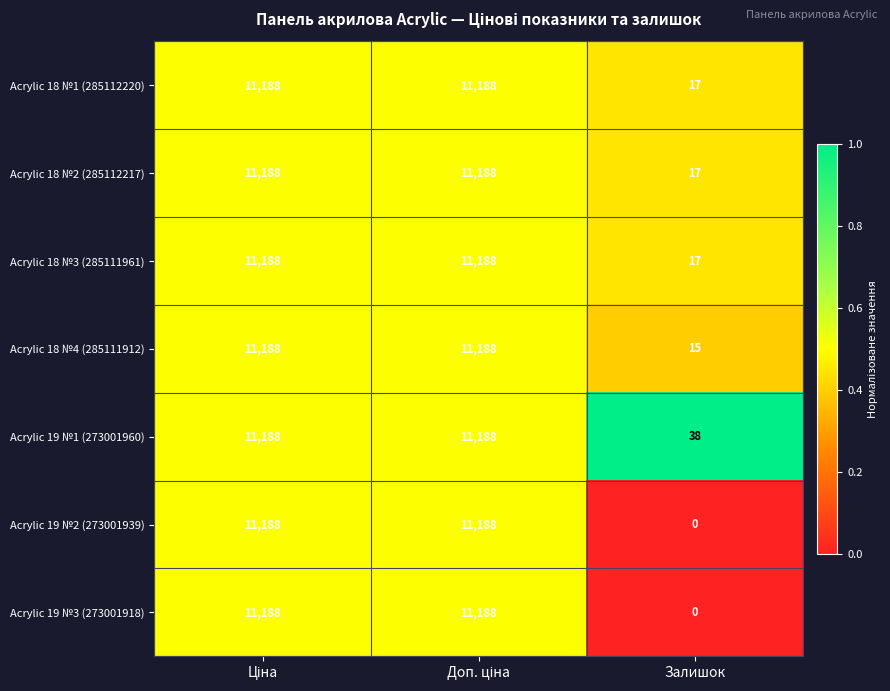

True or false: Acrylic 18 №1 (285112220) has a value of 12 at Залишок.

False